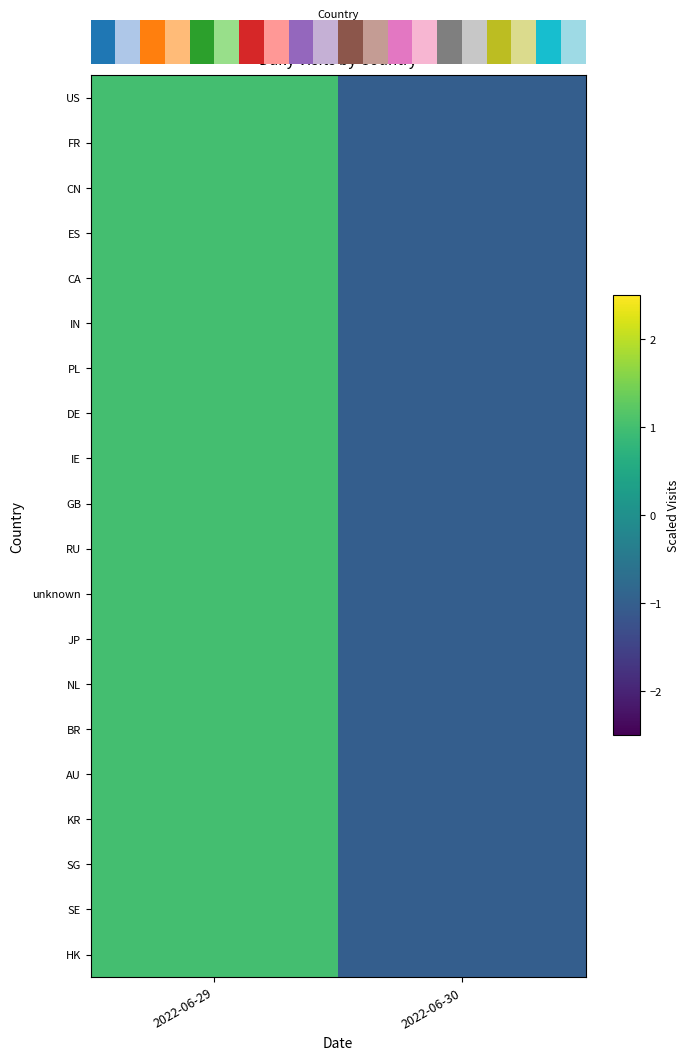

Which category has the highest value across all series?

2022-06-29